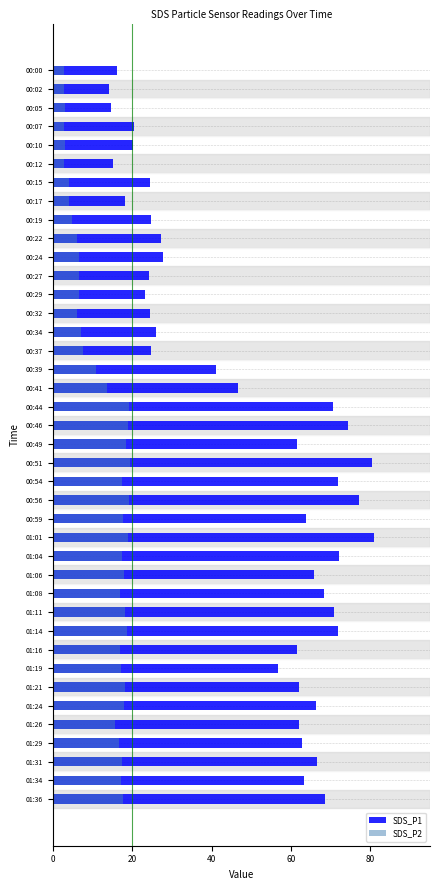

Rank the series by their maximum value, from lowest to highest.

SDS_P2, SDS_P1